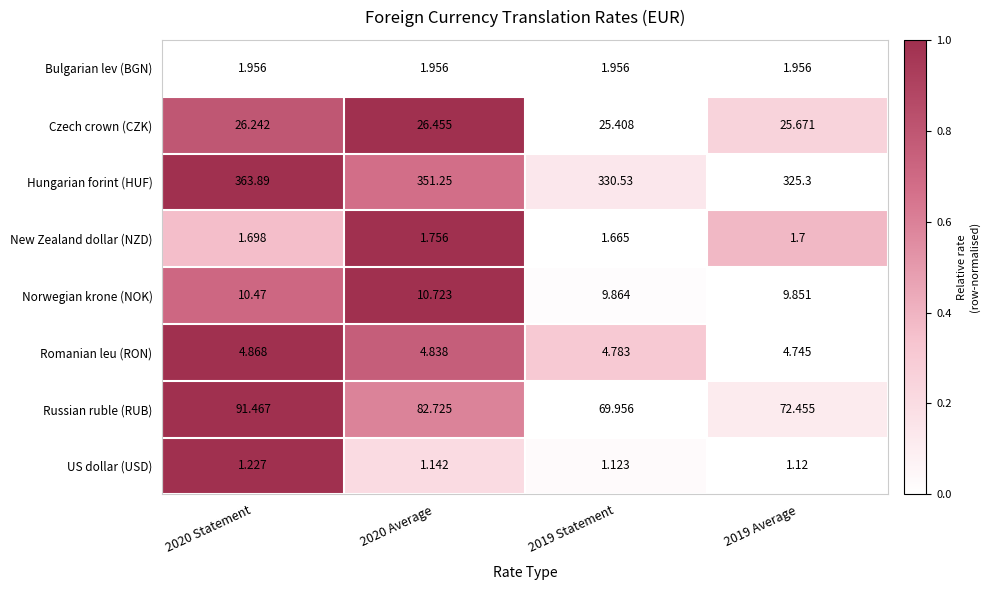

Rank the series at 2019 Statement from lowest to highest value.

US dollar (USD), New Zealand dollar (NZD), Bulgarian lev (BGN), Romanian leu (RON), Norwegian krone (NOK), Czech crown (CZK), Russian ruble (RUB), Hungarian forint (HUF)